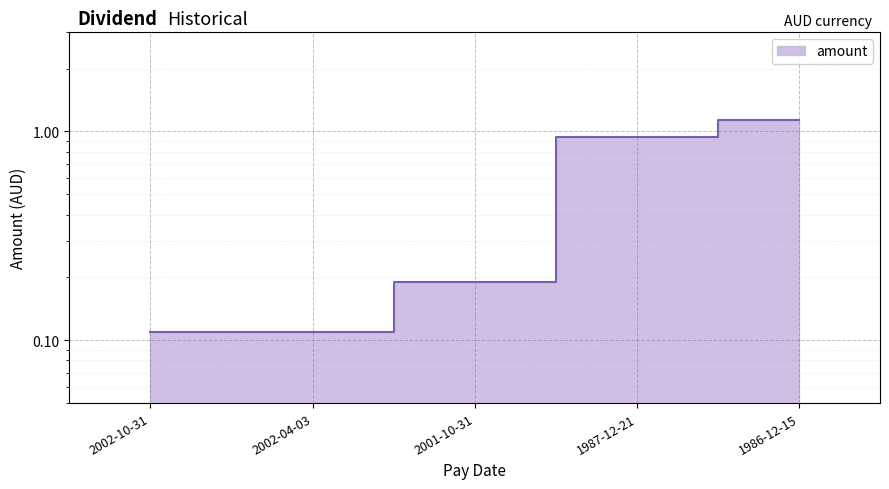

Is it true that the value at 2002-04-03 is 0.1?

False